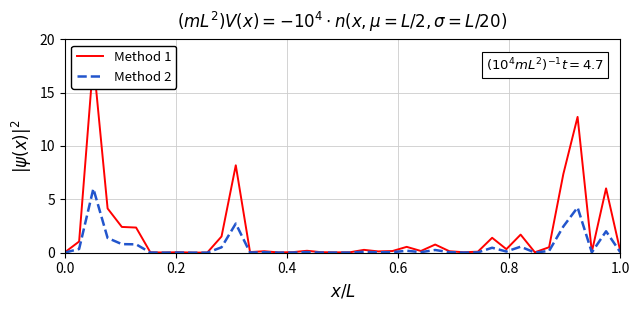

Which series has the largest total across all categories?

Method 1